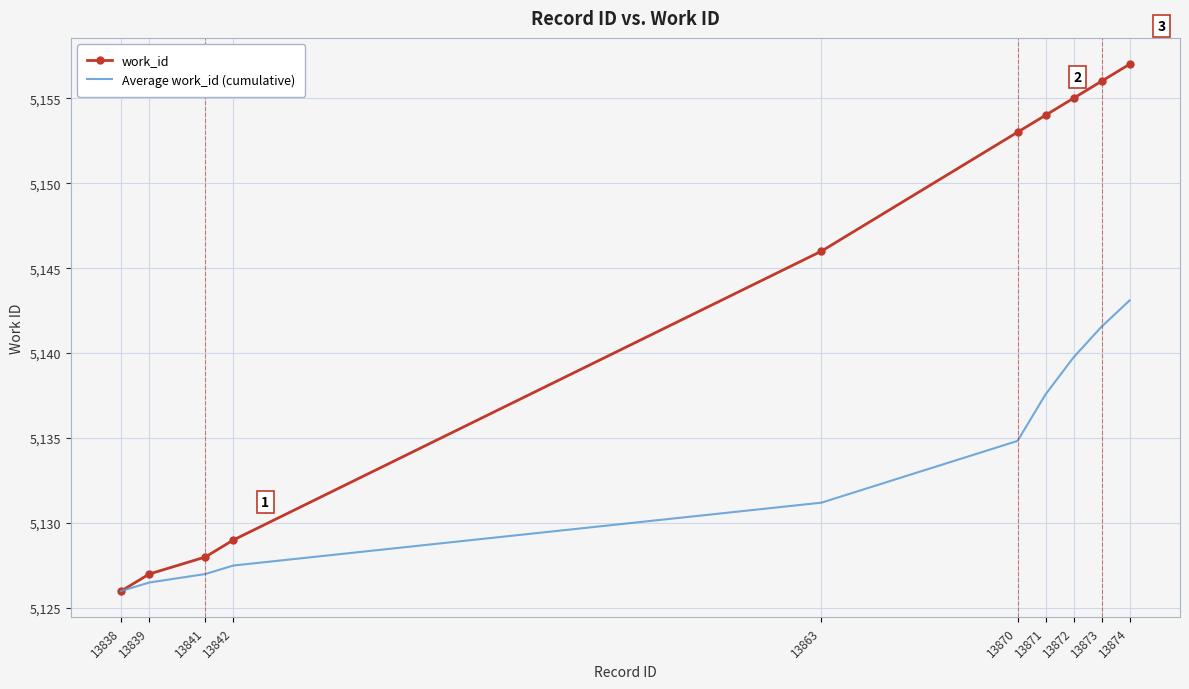

What is the difference between the work_id values at 13838 and 13873?

30.0